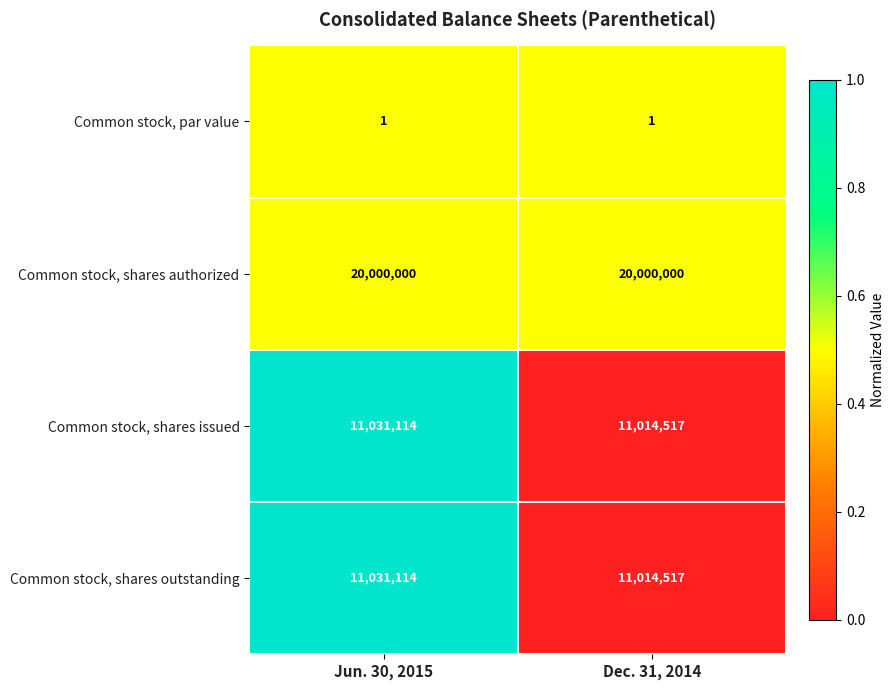

Reading left to right, list all the values displayed in this chart.

Common stock, par value: Jun. 30, 2015=1	Dec. 31, 2014=1
Common stock, shares authorized: Jun. 30, 2015=20000000	Dec. 31, 2014=20000000
Common stock, shares issued: Jun. 30, 2015=11031114	Dec. 31, 2014=11014517
Common stock, shares outstanding: Jun. 30, 2015=11031114	Dec. 31, 2014=11014517